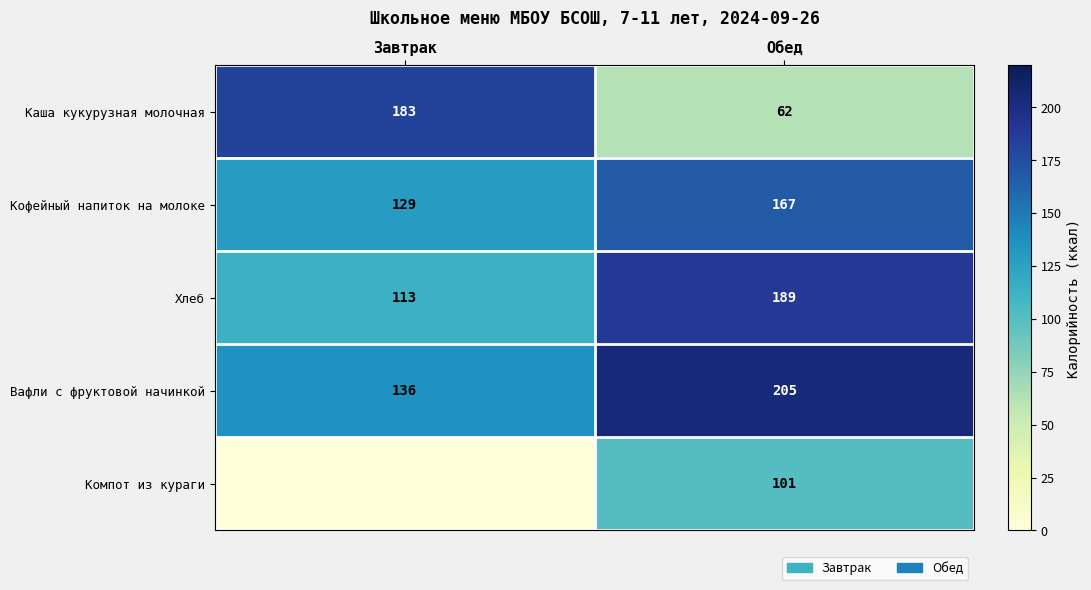

Rank the series at Обед from highest to lowest value.

Вафли с фруктовой начинкой, Хлеб, Кофейный напиток на молоке, Компот из кураги, Каша кукурузная молочная